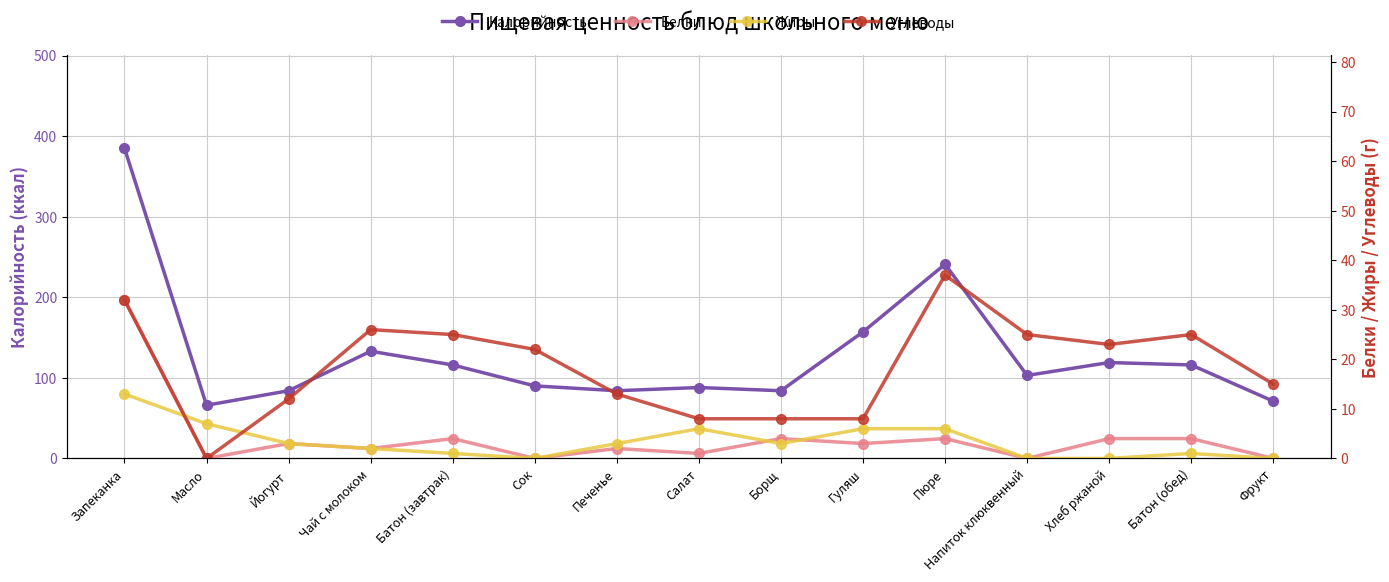

Is the value of Жиры at Фрукт greater than the value of Белки at Салат?

No